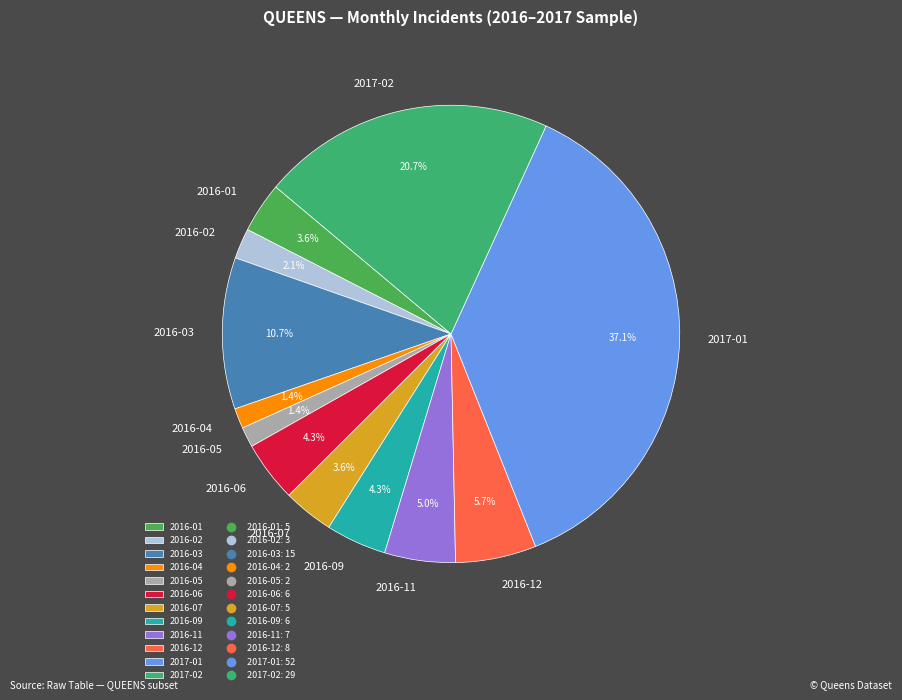

Is the sum of 2016-11 and 2016-07 greater than half?

No